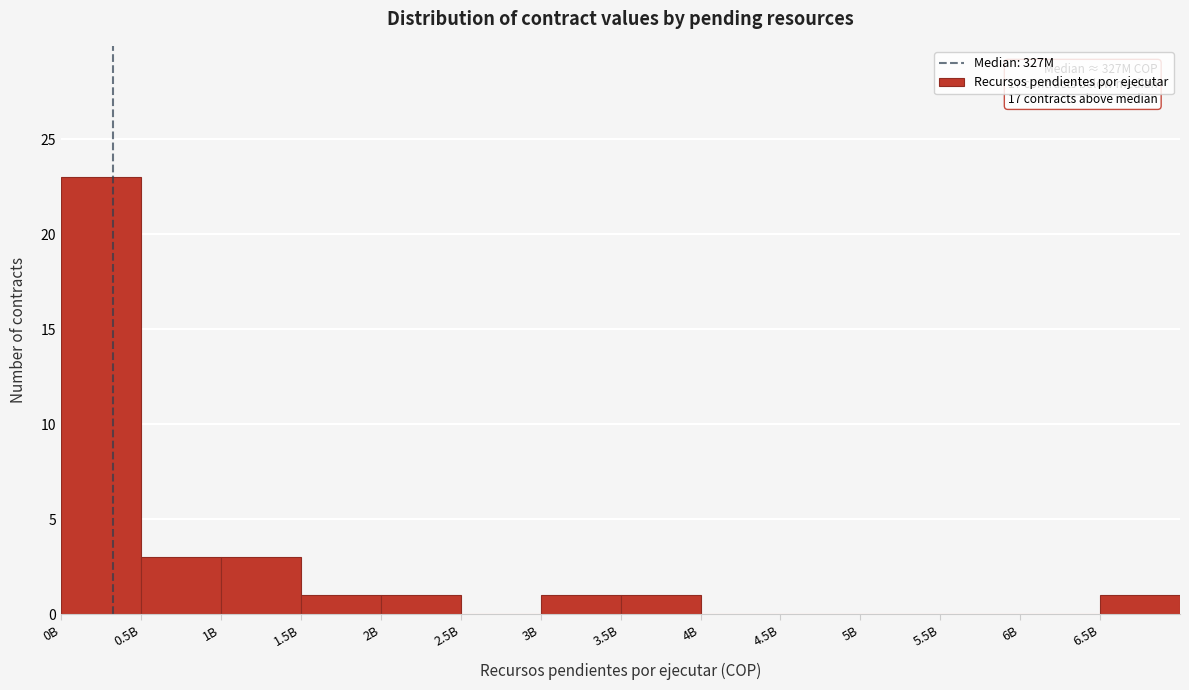

Reading left to right, extract all data points from this chart.

0B=23	0.5B=3	1B=3	1.5B=1	2B=1	2.5B=0	3B=1	3.5B=1	4B=0	4.5B=0	5B=0	5.5B=0	6B=0	6.5B=1